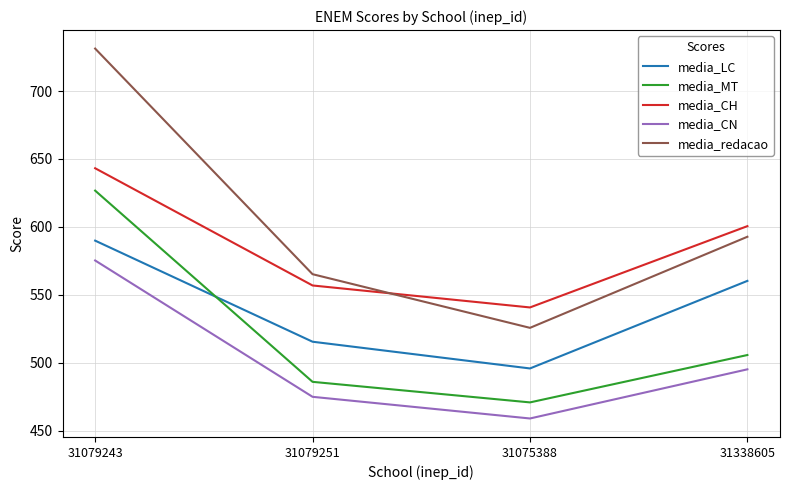

What is the total value across all series at 31079243?

3166.3